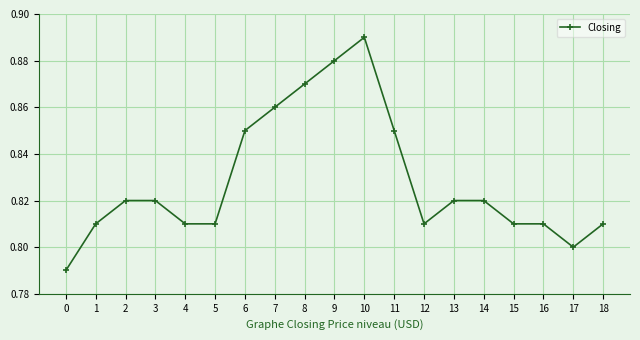

Which category has the highest value across all series?

10